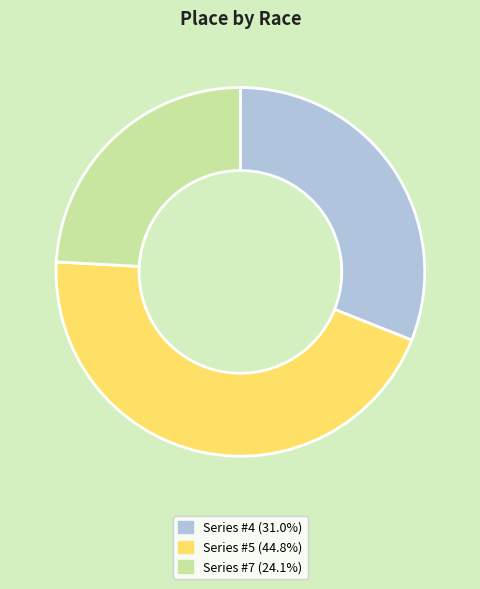

Does any single category account for the majority?

No